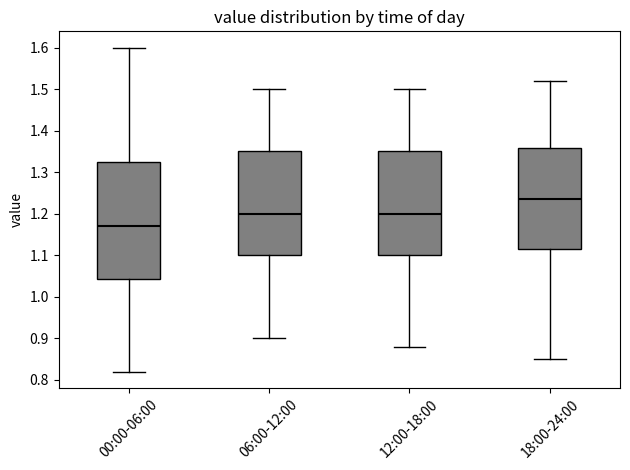

Where does the median line of the box for 18:00-24:00 sit on the y-axis? The values are not printed on the chart, so give them approximately, as read against the axis.

1.24